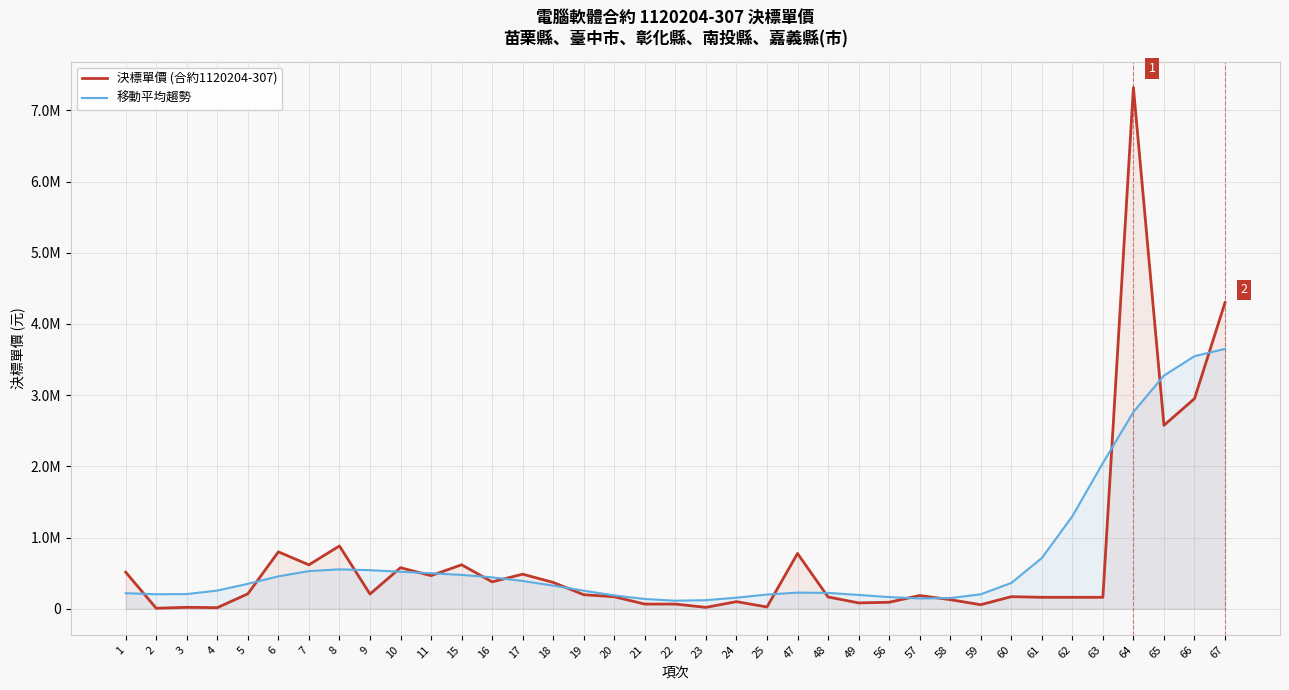

Is the value of 移動平均趨勢 at 6 greater than the value of 決標單價 (合約1120204-307) at 9?

Yes